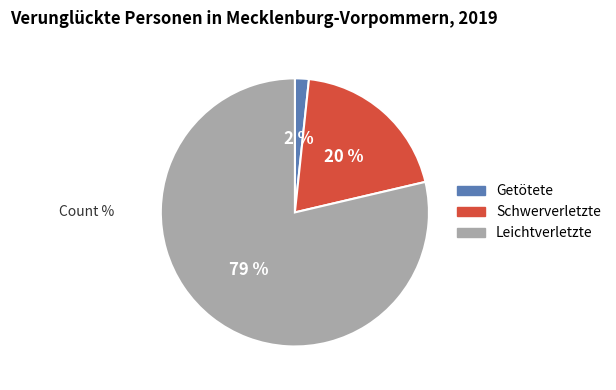

Is there any slice that represents more than half of the pie?

Yes